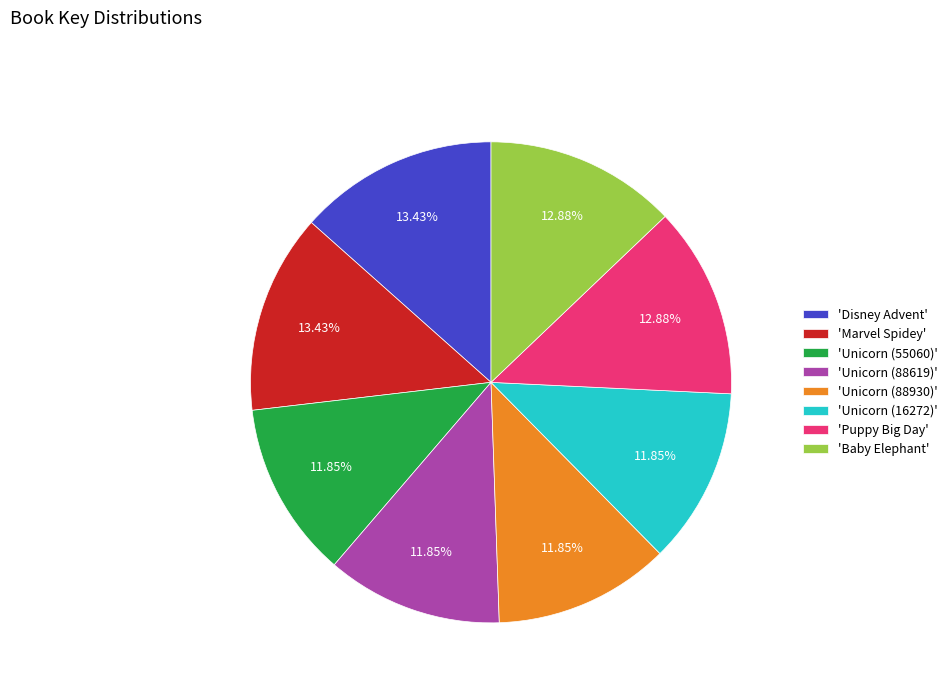

Is there any slice that represents more than half of the pie?

No